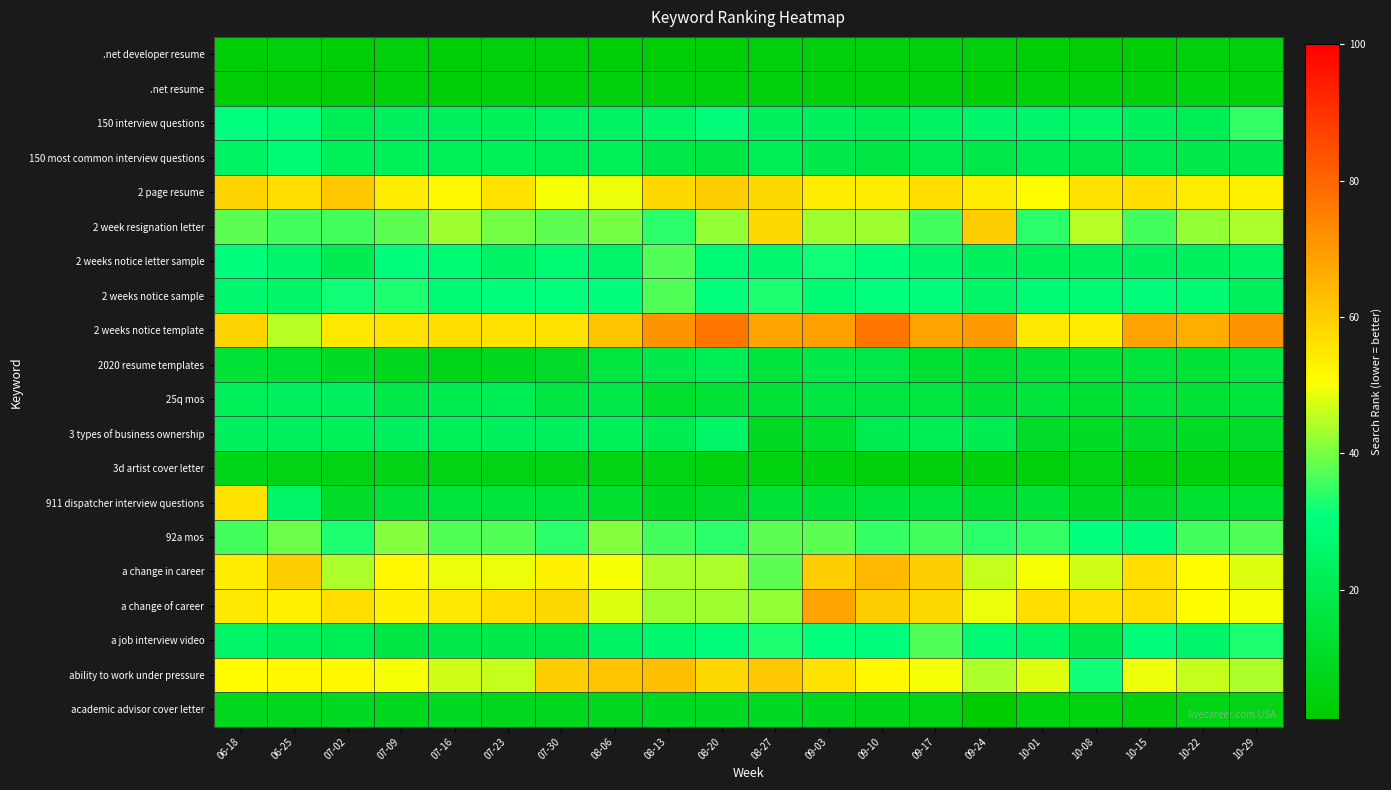

Reading left to right, transcribe all the data shown in this chart.

.net developer resume: 06-18=3	06-25=4	07-02=3	07-09=4	07-16=3	07-23=4	07-30=4	08-06=3	08-13=3	08-20=3	08-27=4	09-03=4	09-10=4	09-17=4	09-24=4	10-01=3	10-08=2	10-15=3	10-22=4	10-29=4
.net resume: 06-18=2	06-25=2	07-02=2	07-09=4	07-16=3	07-23=4	07-30=4	08-06=4	08-13=4	08-20=4	08-27=4	09-03=4	09-10=4	09-17=4	09-24=3	10-01=4	10-08=4	10-15=4	10-22=5	10-29=4
150 interview questions: 06-18=31	06-25=29	07-02=21	07-09=23	07-16=23	07-23=22	07-30=24	08-06=24	08-13=25	08-20=29	08-27=23	09-03=23	09-10=21	09-17=24	09-24=26	10-01=26	10-08=25	10-15=23	10-22=21	10-29=35
150 most common interview questions: 06-18=24	06-25=28	07-02=22	07-09=22	07-16=22	07-23=22	07-30=21	08-06=22	08-13=18	08-20=17	08-27=21	09-03=19	09-10=17	09-17=20	09-24=18	10-01=20	10-08=18	10-15=20	10-22=19	10-29=19
2 page resume: 06-18=59	06-25=57	07-02=61	07-09=54	07-16=52	07-23=56	07-30=50	08-06=49	08-13=58	08-20=60	08-27=58	09-03=54	09-10=54	09-17=57	09-24=54	10-01=51	10-08=56	10-15=57	10-22=54	10-29=53
2 week resignation letter: 06-18=38	06-25=36	07-02=36	07-09=38	07-16=43	07-23=40	07-30=38	08-06=40	08-13=34	08-20=42	08-27=58	09-03=43	09-10=43	09-17=36	09-24=60	10-01=34	10-08=45	10-15=36	10-22=42	10-29=44
2 weeks notice letter sample: 06-18=30	06-25=26	07-02=20	07-09=30	07-16=28	07-23=24	07-30=28	08-06=25	08-13=37	08-20=28	08-27=27	09-03=32	09-10=30	09-17=26	09-24=23	10-01=22	10-08=23	10-15=23	10-22=23	10-29=24
2 weeks notice sample: 06-18=27	06-25=25	07-02=32	07-09=33	07-16=28	07-23=30	07-30=31	08-06=30	08-13=37	08-20=31	08-27=33	09-03=28	09-10=31	09-17=30	09-24=25	10-01=28	10-08=28	10-15=29	10-22=28	10-29=23
2 weeks notice template: 06-18=59	06-25=45	07-02=55	07-09=56	07-16=57	07-23=56	07-30=56	08-06=62	08-13=71	08-20=77	08-27=68	09-03=69	09-10=77	09-17=68	09-24=70	10-01=55	10-08=54	10-15=68	10-22=66	10-29=71
2020 resume templates: 06-18=14	06-25=13	07-02=10	07-09=8	07-16=7	07-23=8	07-30=11	08-06=16	08-13=19	08-20=21	08-27=15	09-03=19	09-10=18	09-17=13	09-24=13	10-01=14	10-08=14	10-15=15	10-22=14	10-29=17
25q mos: 06-18=22	06-25=23	07-02=23	07-09=18	07-16=20	07-23=21	07-30=17	08-06=18	08-13=12	08-20=14	08-27=14	09-03=17	09-10=17	09-17=16	09-24=14	10-01=15	10-08=13	10-15=15	10-22=14	10-29=15
3 types of business ownership: 06-18=23	06-25=23	07-02=22	07-09=23	07-16=22	07-23=23	07-30=23	08-06=22	08-13=20	08-20=25	08-27=9	09-03=12	09-10=20	09-17=21	09-24=20	10-01=11	10-08=10	10-15=11	10-22=10	10-29=11
3d artist cover letter: 06-18=7	06-25=6	07-02=6	07-09=6	07-16=6	07-23=6	07-30=6	08-06=6	08-13=6	08-20=5	08-27=5	09-03=5	09-10=4	09-17=4	09-24=4	10-01=4	10-08=6	10-15=4	10-22=4	10-29=4
911 dispatcher interview questions: 06-18=56	06-25=25	07-02=11	07-09=14	07-16=15	07-23=15	07-30=15	08-06=12	08-13=9	08-20=11	08-27=14	09-03=14	09-10=15	09-17=15	09-24=13	10-01=14	10-08=10	10-15=11	10-22=13	10-29=13
92a mos: 06-18=36	06-25=39	07-02=33	07-09=41	07-16=37	07-23=37	07-30=34	08-06=41	08-13=36	08-20=34	08-27=38	09-03=38	09-10=35	09-17=36	09-24=34	10-01=35	10-08=31	10-15=29	10-22=36	10-29=37
a change in career: 06-18=54	06-25=60	07-02=44	07-09=52	07-16=49	07-23=49	07-30=53	08-06=50	08-13=44	08-20=44	08-27=38	09-03=60	09-10=64	09-17=60	09-24=46	10-01=50	10-08=47	10-15=57	10-22=51	10-29=48
a change of career: 06-18=55	06-25=53	07-02=57	07-09=53	07-16=55	07-23=57	07-30=58	08-06=48	08-13=43	08-20=43	08-27=42	09-03=68	09-10=60	09-17=58	09-24=49	10-01=57	10-08=56	10-15=57	10-22=51	10-29=50
a job interview video: 06-18=25	06-25=23	07-02=21	07-09=17	07-16=19	07-23=19	07-30=19	08-06=24	08-13=27	08-20=29	08-27=33	09-03=31	09-10=30	09-17=37	09-24=28	10-01=25	10-08=19	10-15=29	10-22=26	10-29=33
ability to work under pressure: 06-18=51	06-25=52	07-02=52	07-09=50	07-16=47	07-23=46	07-30=60	08-06=62	08-13=63	08-20=58	08-27=61	09-03=56	09-10=52	09-17=50	09-24=44	10-01=48	10-08=32	10-15=49	10-22=46	10-29=44
academic advisor cover letter: 06-18=8	06-25=8	07-02=9	07-09=8	07-16=9	07-23=8	07-30=8	08-06=8	08-13=9	08-20=9	08-27=9	09-03=8	09-10=7	09-17=6	09-24=1	10-01=5	10-08=5	10-15=4	10-22=6	10-29=6